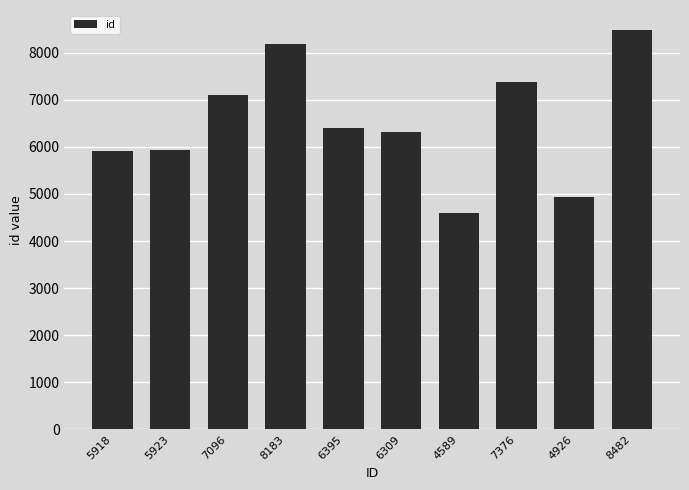

The chart shows a value of 7376 at 7376. True or false?

True